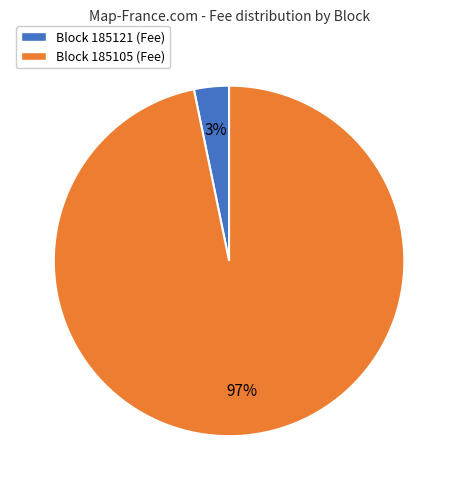

How many slices are in this pie chart?

2